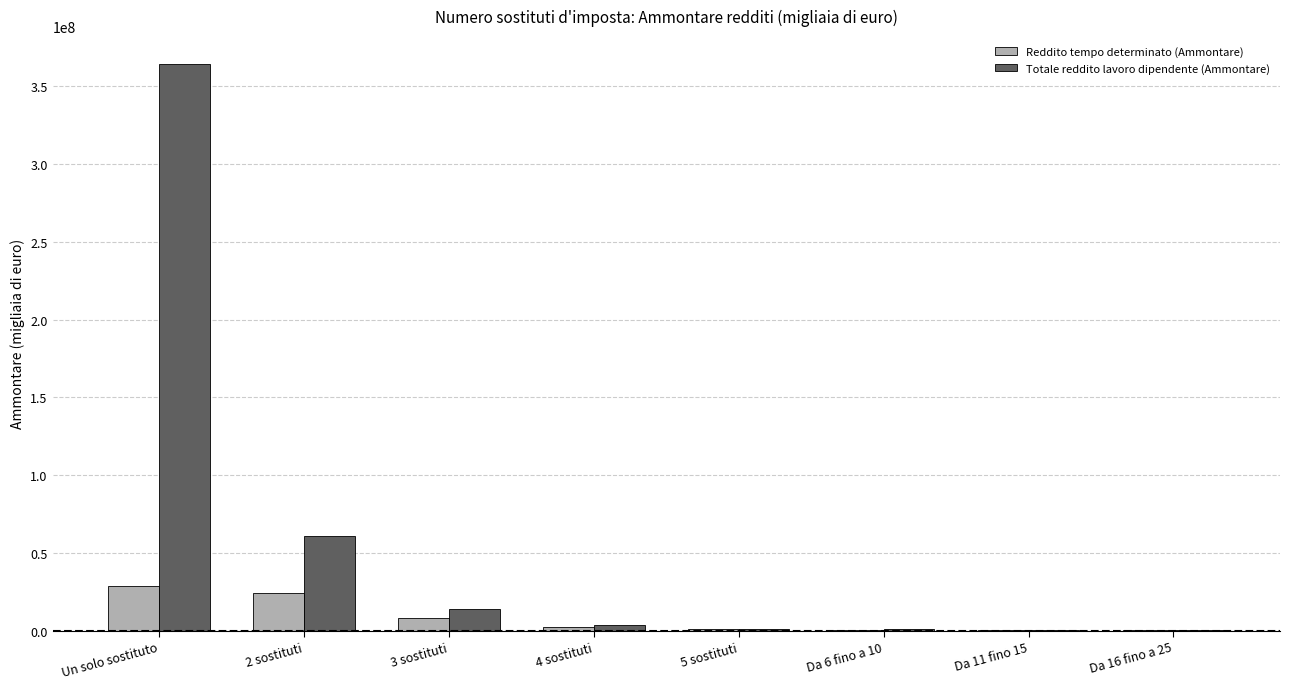

Which series has the largest total across all categories?

Totale reddito lavoro dipendente (Ammontare)